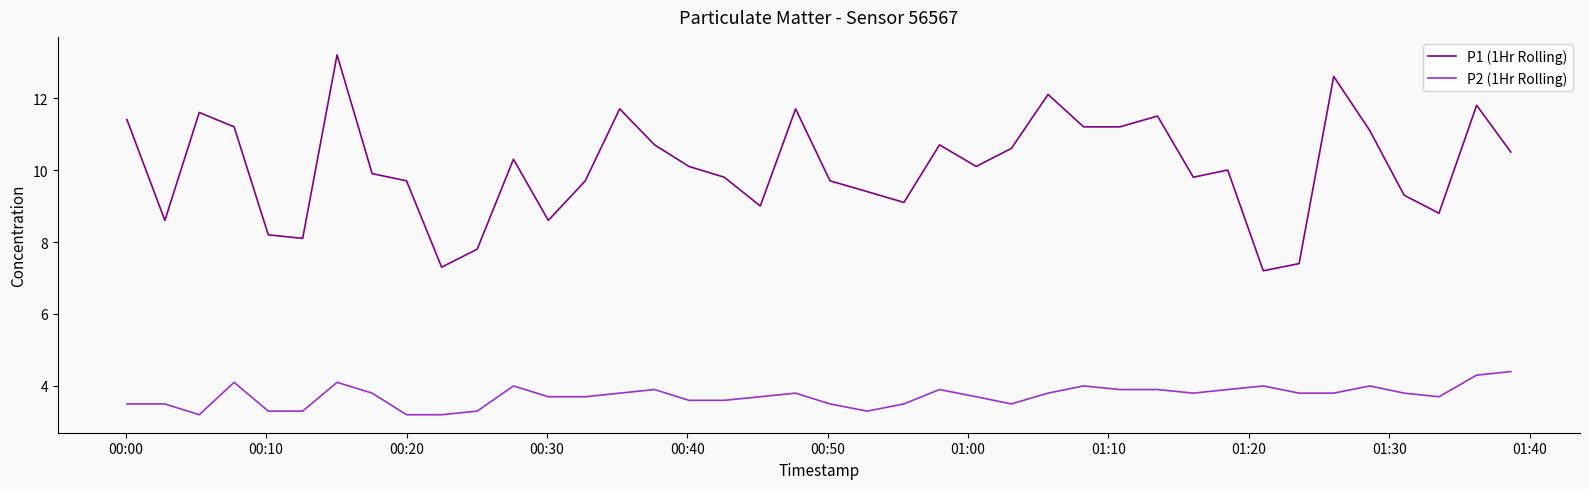

Which series has the widest spread of values?

P1 (1Hr Rolling)